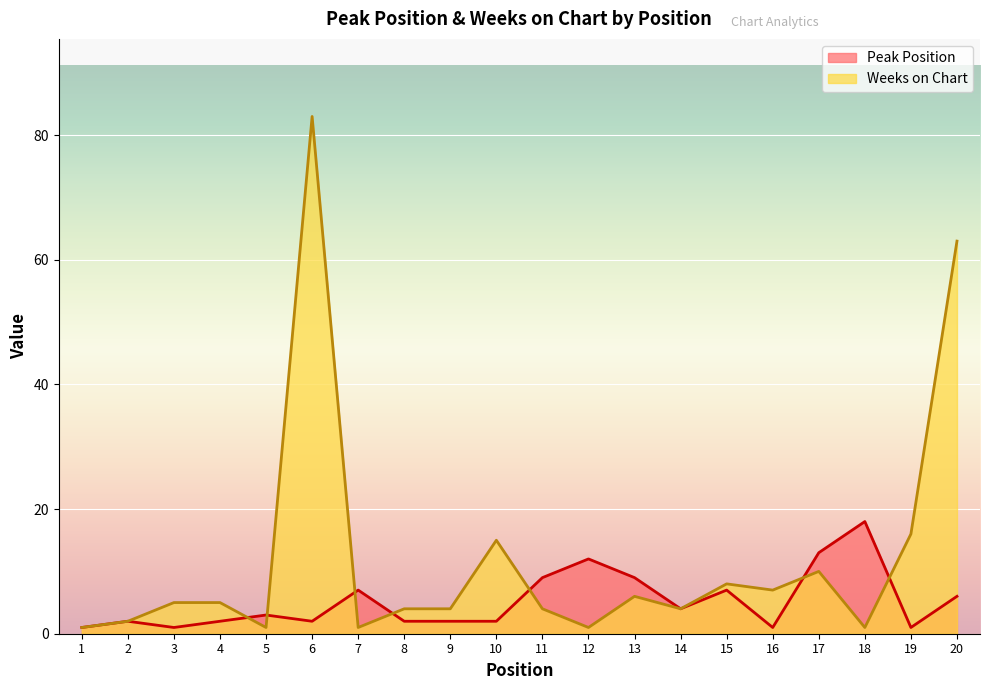

How many values in the Peak Position series exceed 3?

9